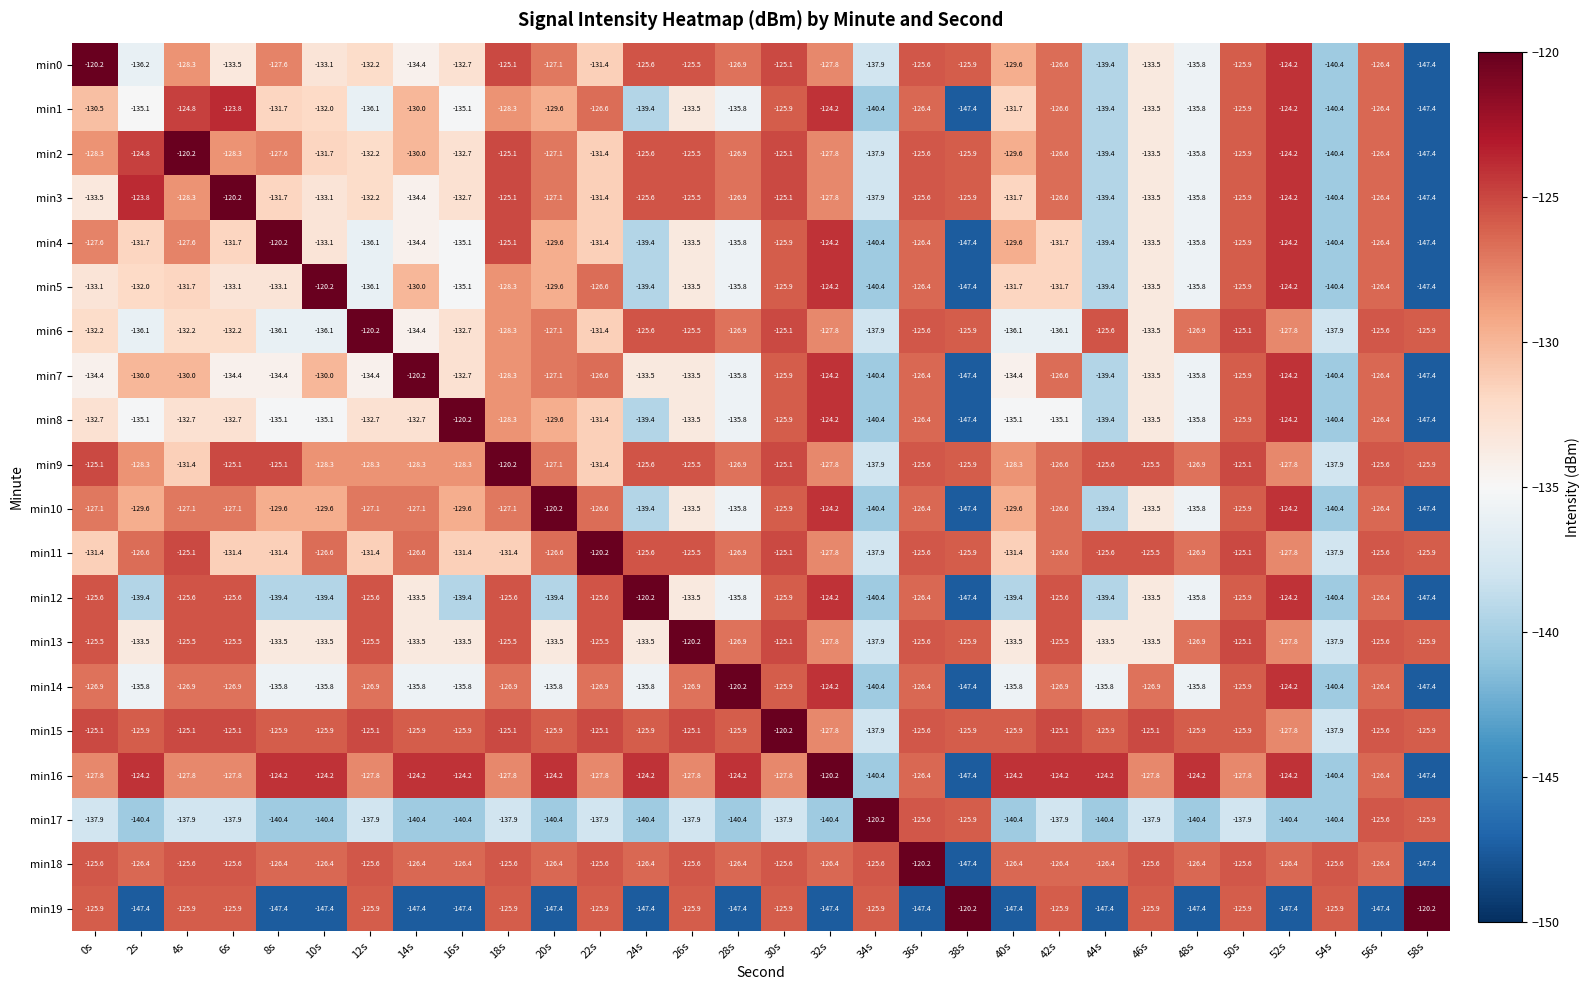

True or false: min19 has a value of -60.3 at 46s.

False